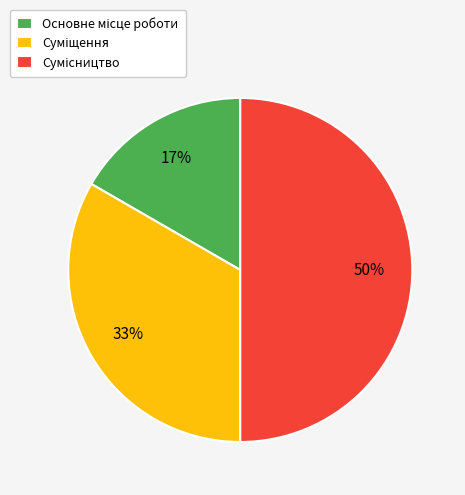

To the nearest percent, what is the difference between the largest and smallest slice percentages?

33%